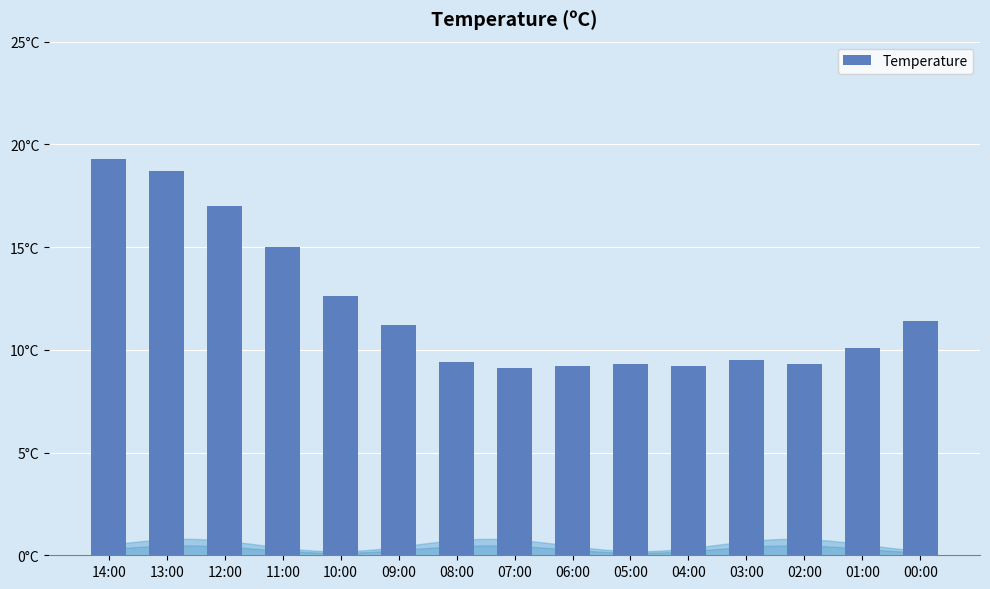

Reading left to right, list all the values displayed in this chart.

19.3	18.7	17.0	15.0	12.6	11.2	9.4	9.1	9.2	9.3	9.2	9.5	9.3	10.1	11.4